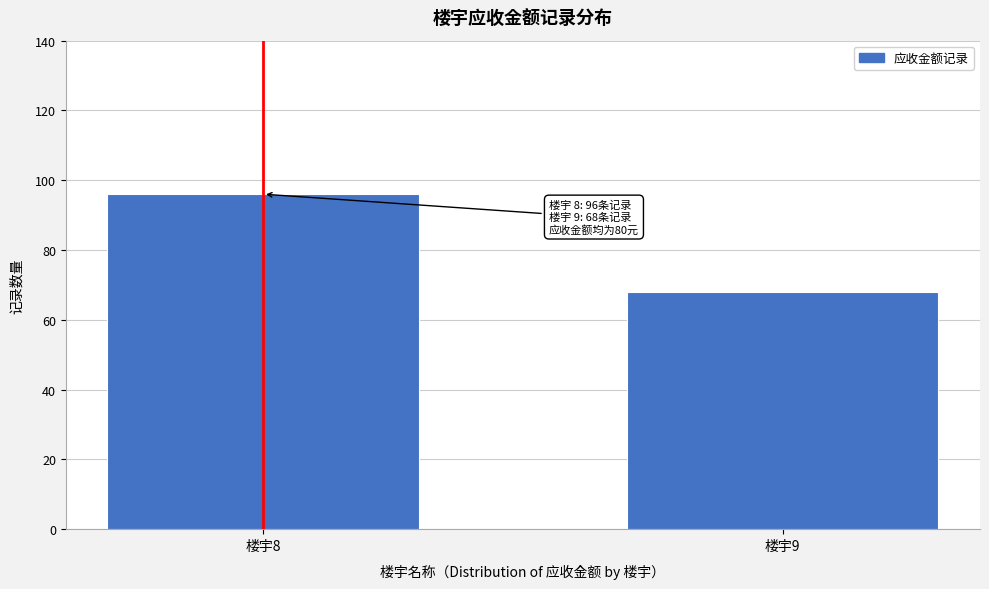

Reading left to right, what are all the values shown in this chart?

96	68